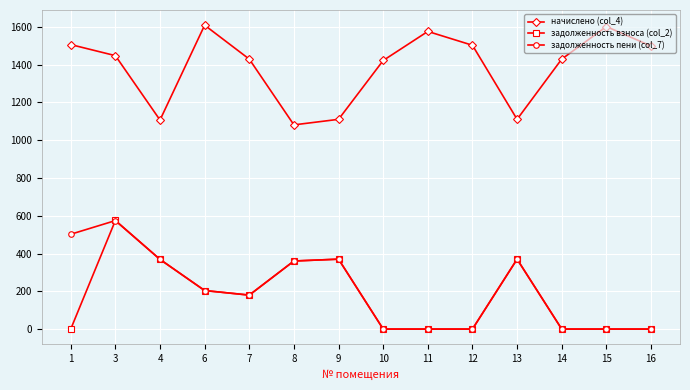

What are all the series names shown in the legend?

начислено (col_4), задолженность взноса (col_2), задолженность пени (col_7)